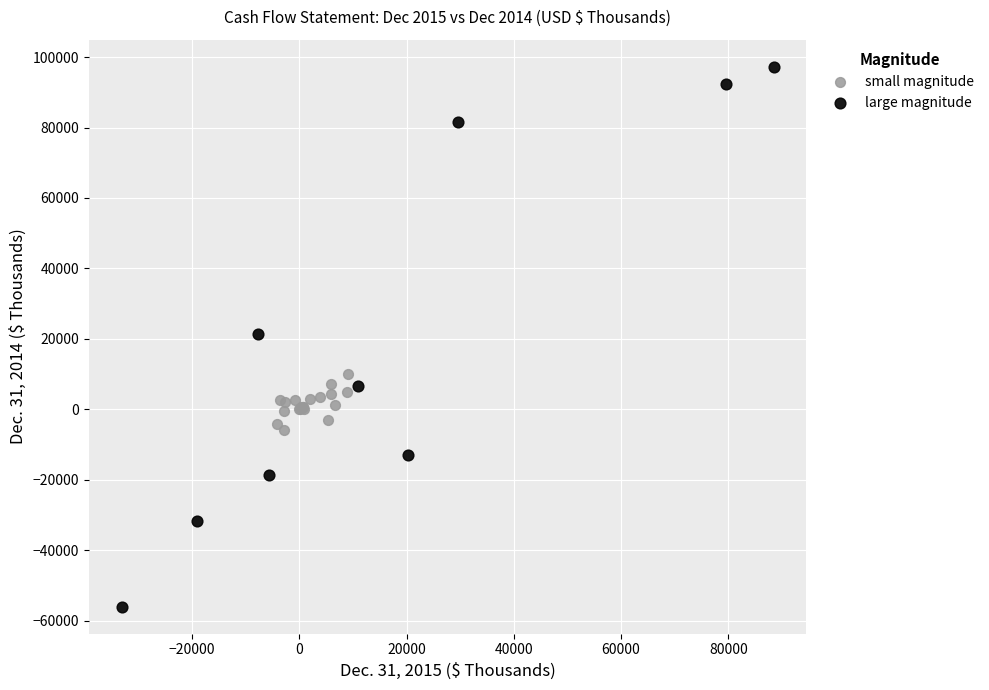

Which series has the widest spread of Y values?

large magnitude